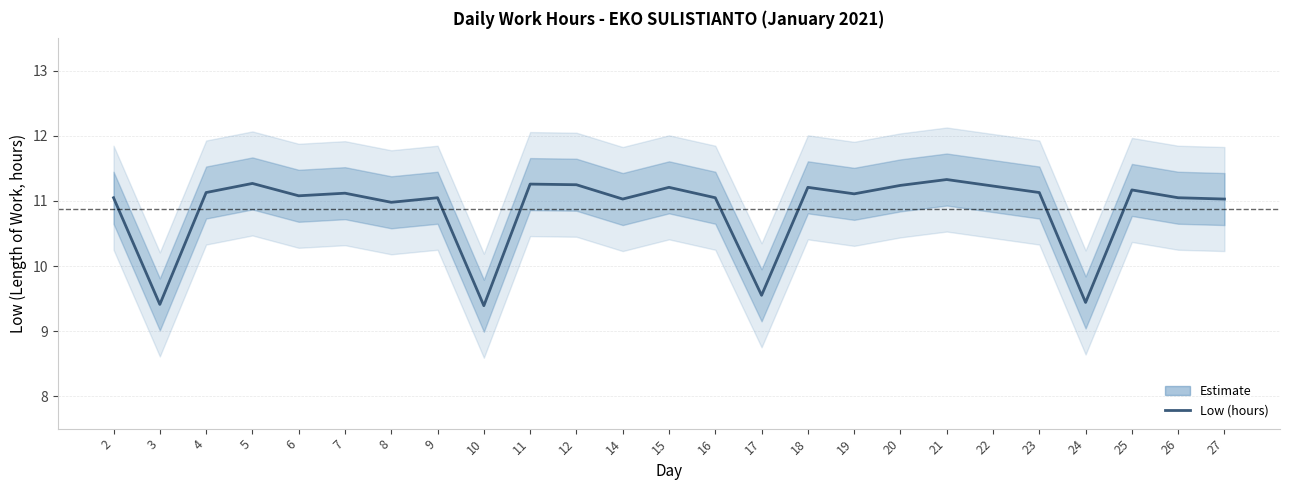

What is the minimum value shown in the chart?

9.4